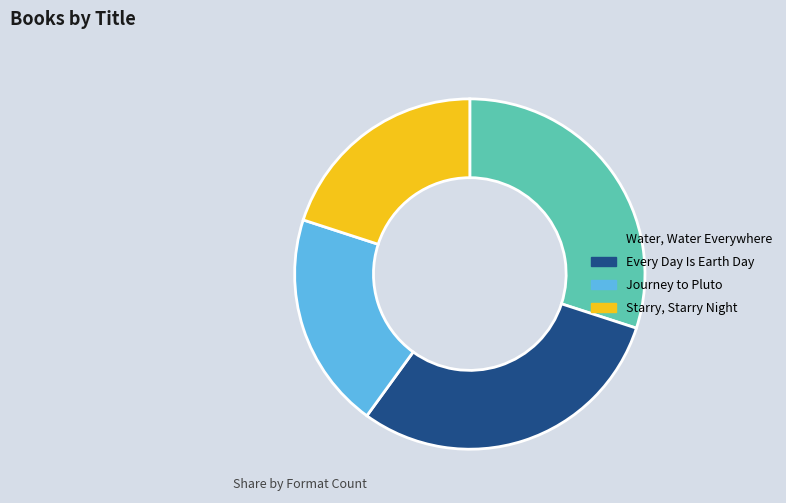

True or false: Starry, Starry Night accounts for 11% of the total.

False